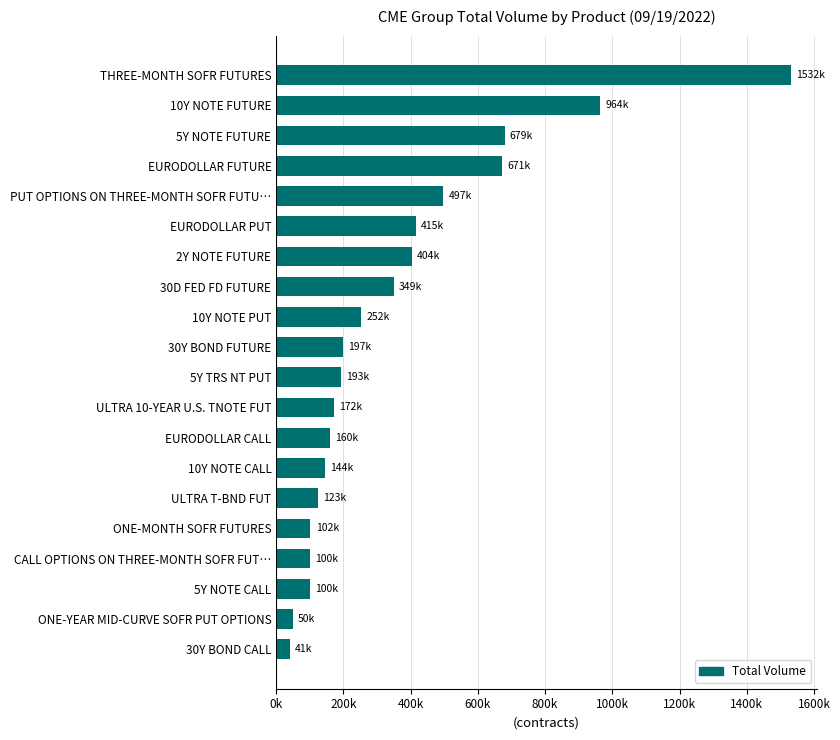

Does the chart contain any negative values?

No